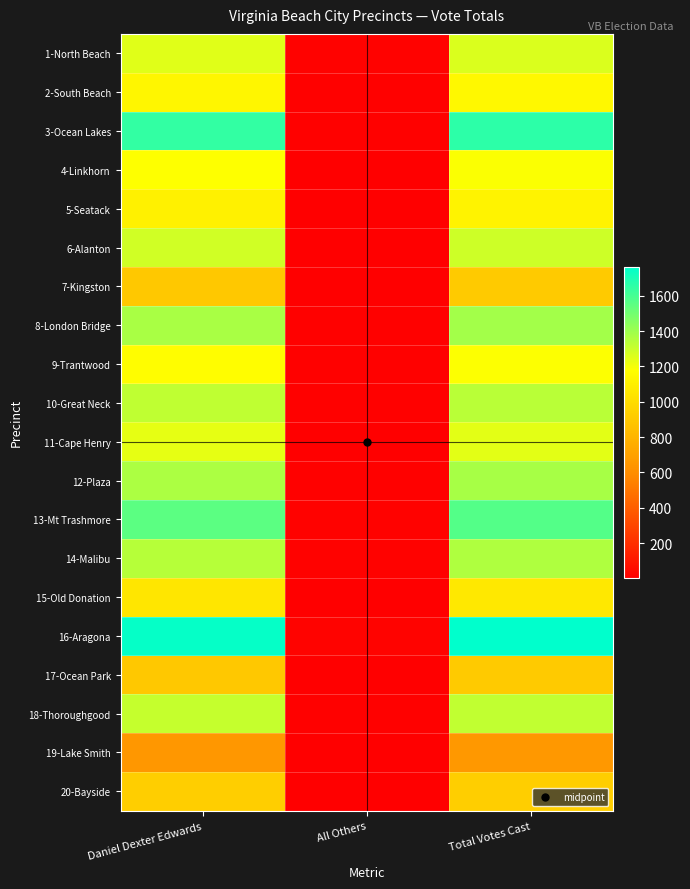

Reading left to right, list all the values displayed in this chart.

1-North Beach: Daniel Dexter Edwards=1248	All Others=14	Total Votes Cast=1262
2-South Beach: Daniel Dexter Edwards=1133	All Others=12	Total Votes Cast=1145
3-Ocean Lakes: Daniel Dexter Edwards=1647	All Others=13	Total Votes Cast=1660
4-Linkhorn: Daniel Dexter Edwards=1178	All Others=6	Total Votes Cast=1184
5-Seatack: Daniel Dexter Edwards=1108	All Others=8	Total Votes Cast=1116
6-Alanton: Daniel Dexter Edwards=1284	All Others=9	Total Votes Cast=1293
7-Kingston: Daniel Dexter Edwards=900	All Others=7	Total Votes Cast=907
8-London Bridge: Daniel Dexter Edwards=1376	All Others=11	Total Votes Cast=1387
9-Trantwood: Daniel Dexter Edwards=1169	All Others=11	Total Votes Cast=1180
10-Great Neck: Daniel Dexter Edwards=1324	All Others=13	Total Votes Cast=1337
11-Cape Henry: Daniel Dexter Edwards=1233	All Others=8	Total Votes Cast=1241
12-Plaza: Daniel Dexter Edwards=1366	All Others=12	Total Votes Cast=1378
13-Mt Trashmore: Daniel Dexter Edwards=1554	All Others=15	Total Votes Cast=1569
14-Malibu: Daniel Dexter Edwards=1344	All Others=15	Total Votes Cast=1359
15-Old Donation: Daniel Dexter Edwards=1053	All Others=7	Total Votes Cast=1060
16-Aragona: Daniel Dexter Edwards=1748	All Others=17	Total Votes Cast=1765
17-Ocean Park: Daniel Dexter Edwards=900	All Others=6	Total Votes Cast=906
18-Thoroughgood: Daniel Dexter Edwards=1310	All Others=11	Total Votes Cast=1321
19-Lake Smith: Daniel Dexter Edwards=647	All Others=7	Total Votes Cast=654
20-Bayside: Daniel Dexter Edwards=927	All Others=3	Total Votes Cast=930